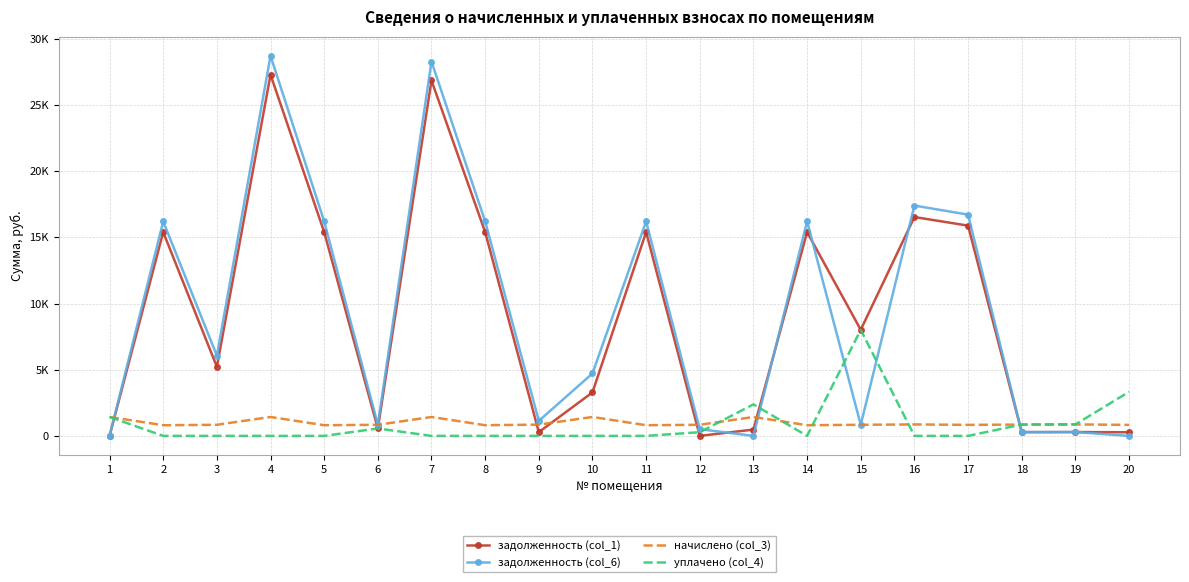

True or false: начислено (col_3) and задолженность (col_1) cross at least once.

True